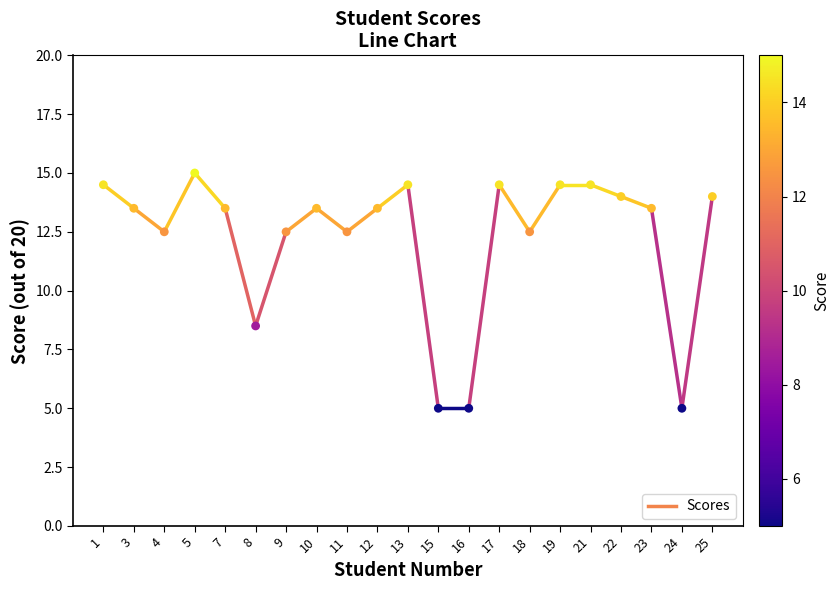

What Y value in the scatter plot is closest to 10?

8.5